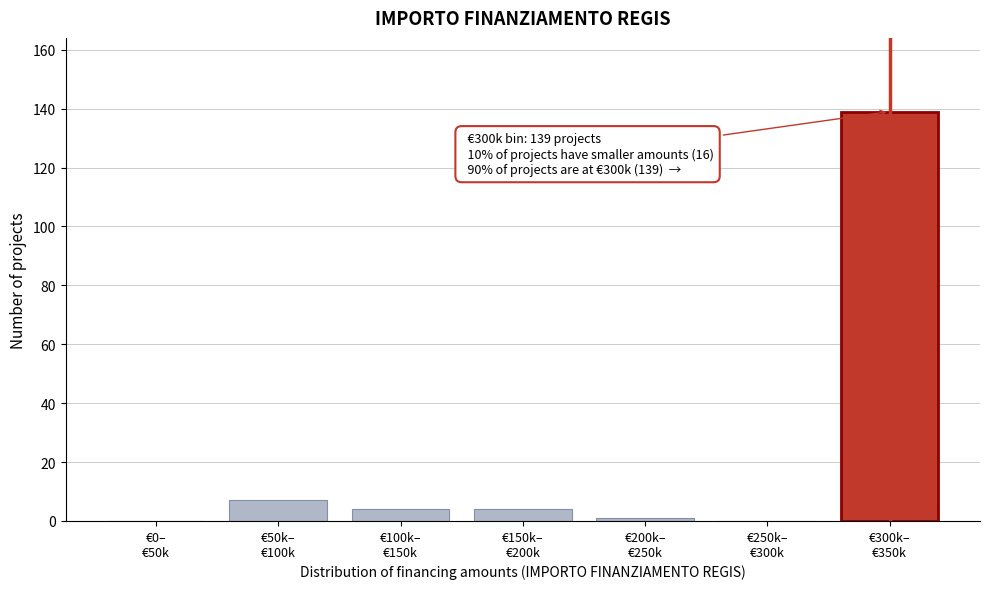

What is the sum of all values?

155